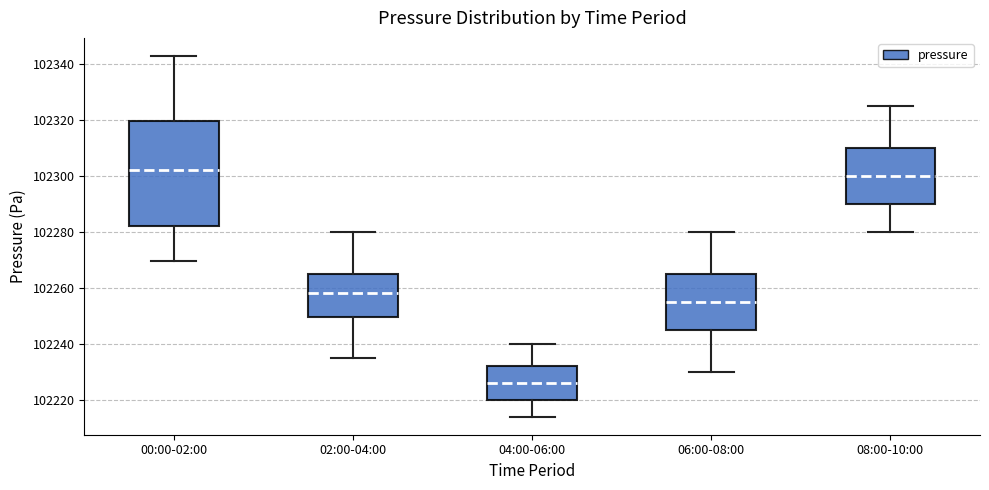

Which box has the highest median line?

00:00-02:00